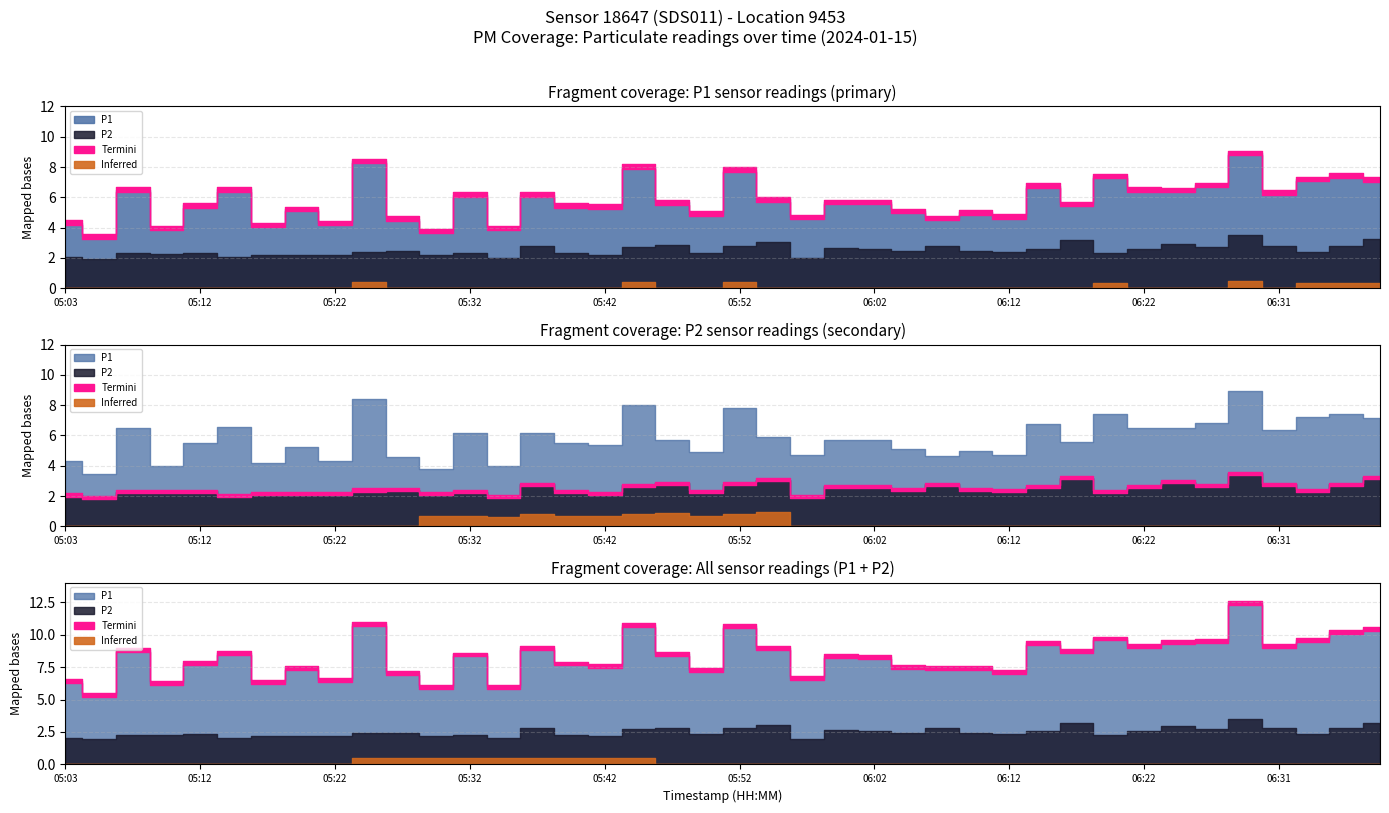

What is the difference between the second highest and minimum values in the P2 series?

1.3